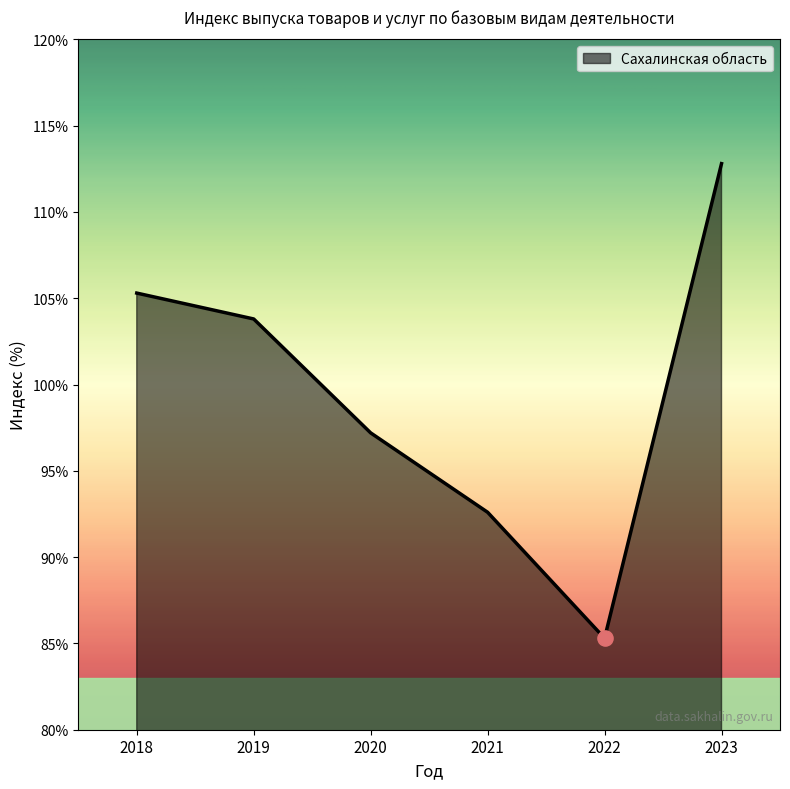

What is the change in value from 2018 to 2022?

-20.0